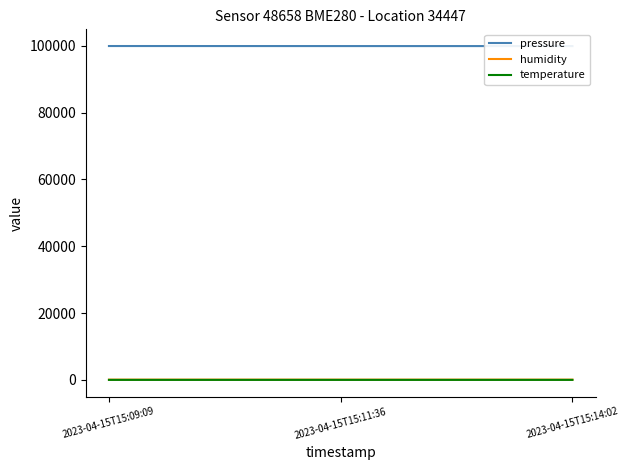

What is the difference between the pressure values at 2023-04-15T15:09:09 and 2023-04-15T15:11:36?

12.6